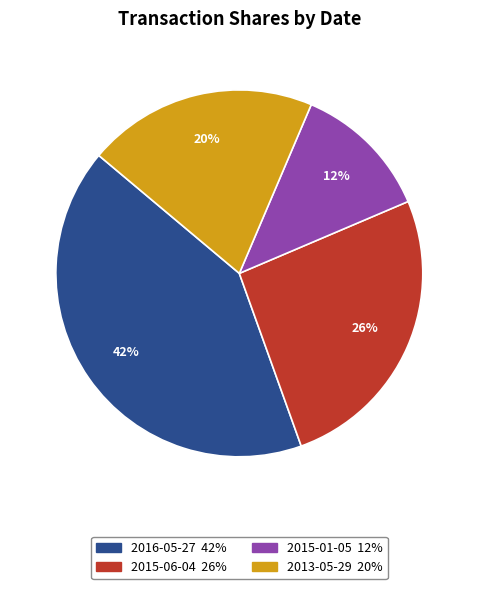

Does 2015-01-05 represent more than half of the total?

No